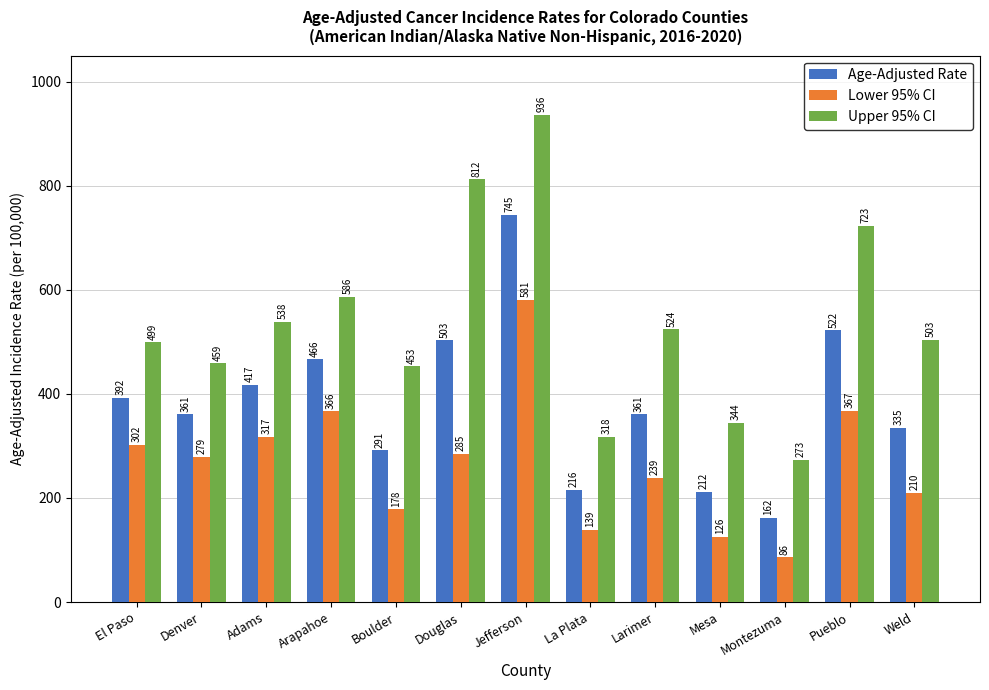

Is the value of Lower 95% CI at Boulder greater than the value of Age-Adjusted Rate at Larimer?

No